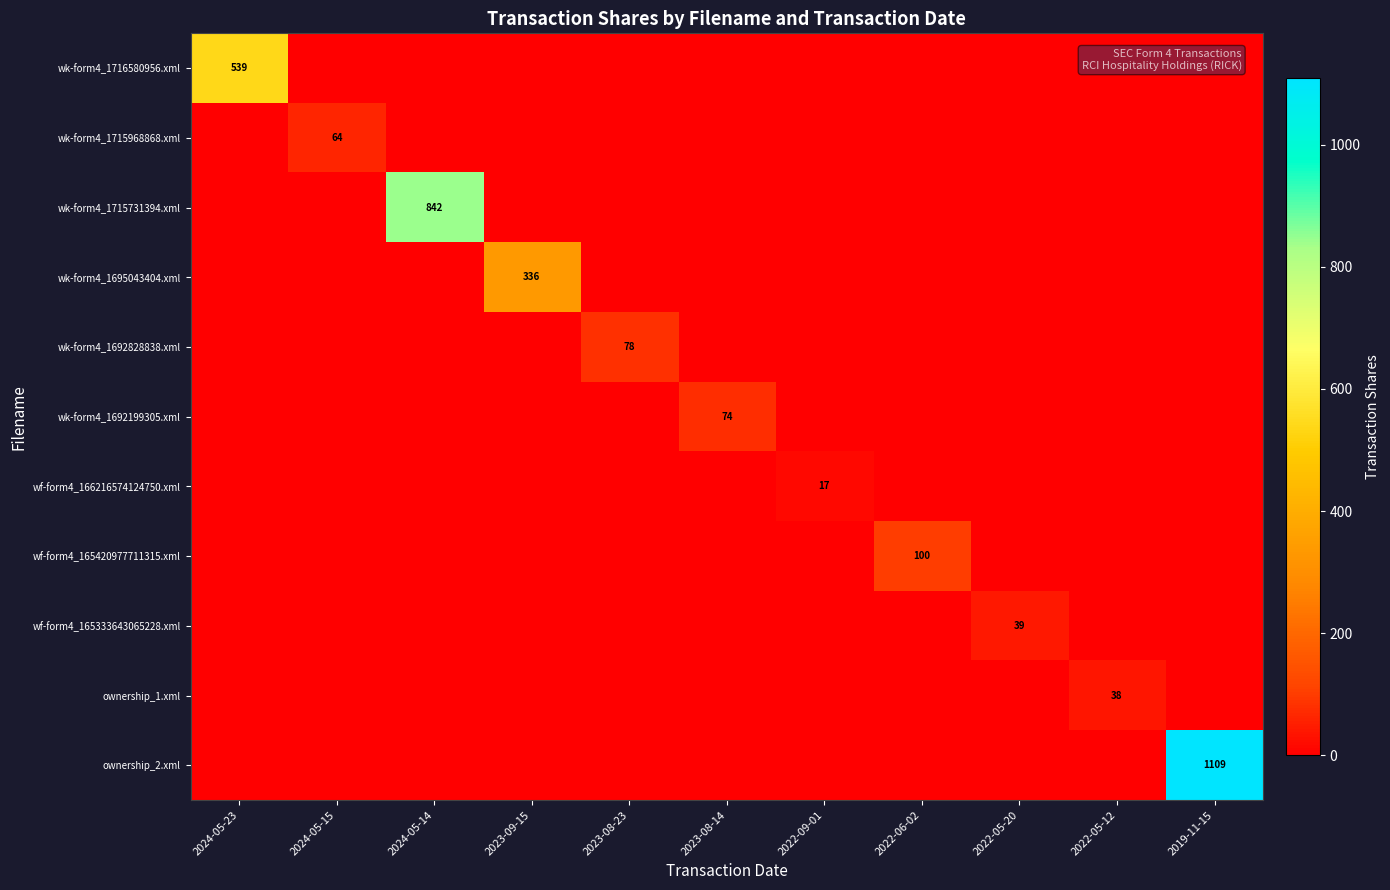

True or false: wk-form4_1695043404.xml has a value of 336 at 2023-09-15.

True